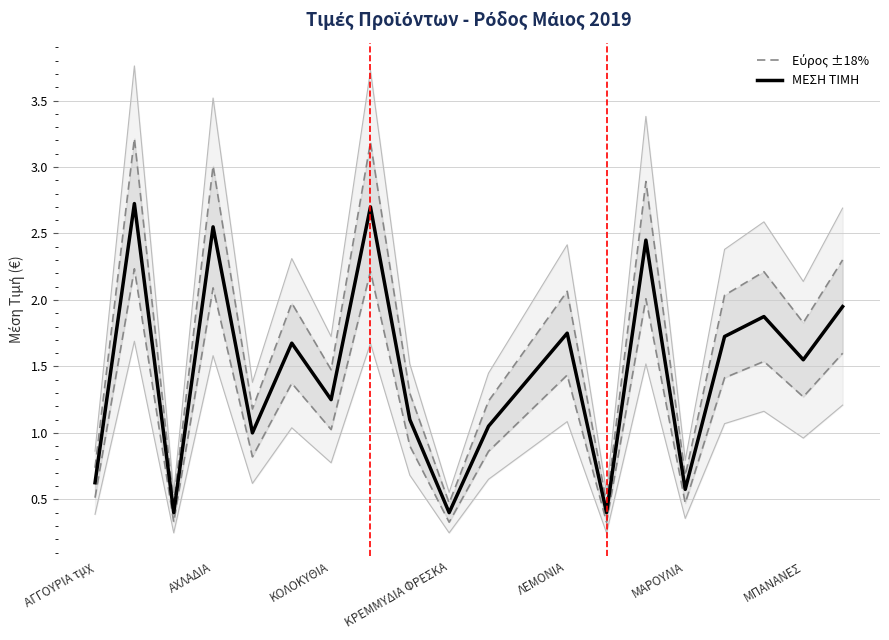

At 11, list the series in order from smallest to largest.

ΜΕΣΗ ΤΙΜΗ, Εύρος ±18%